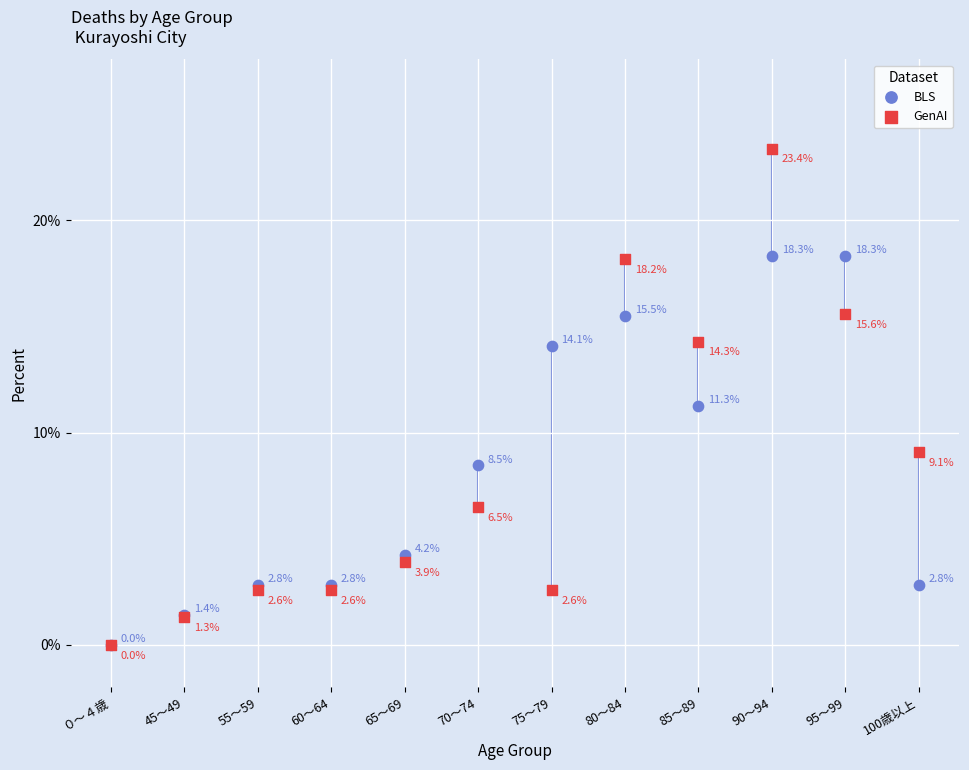

Which series has the widest spread of Y values?

GenAI